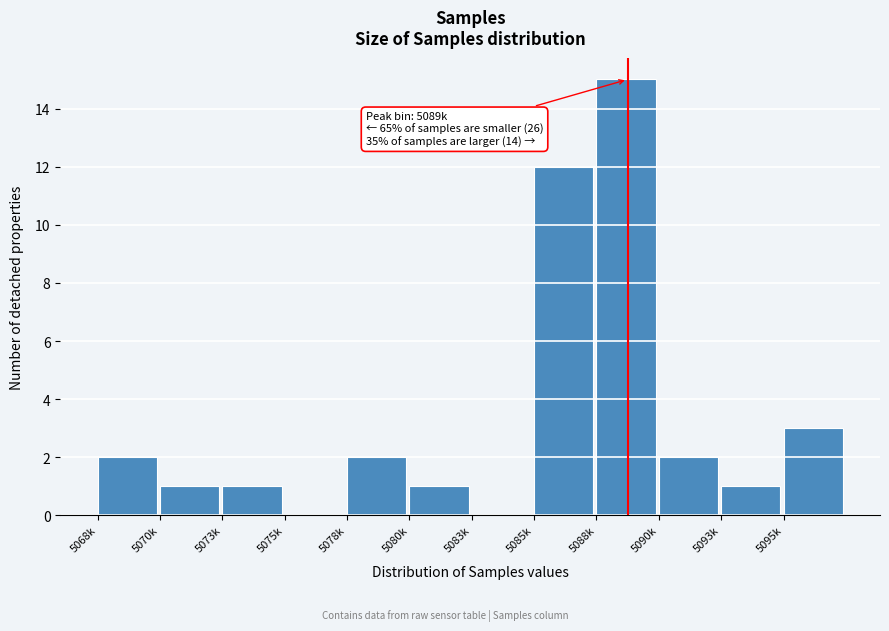

Reading left to right, what are all the values shown in this chart?

5068k=2	5070k=1	5073k=1	5075k=0	5078k=2	5080k=1	5083k=0	5085k=12	5088k=15	5090k=2	5093k=1	5095k=3